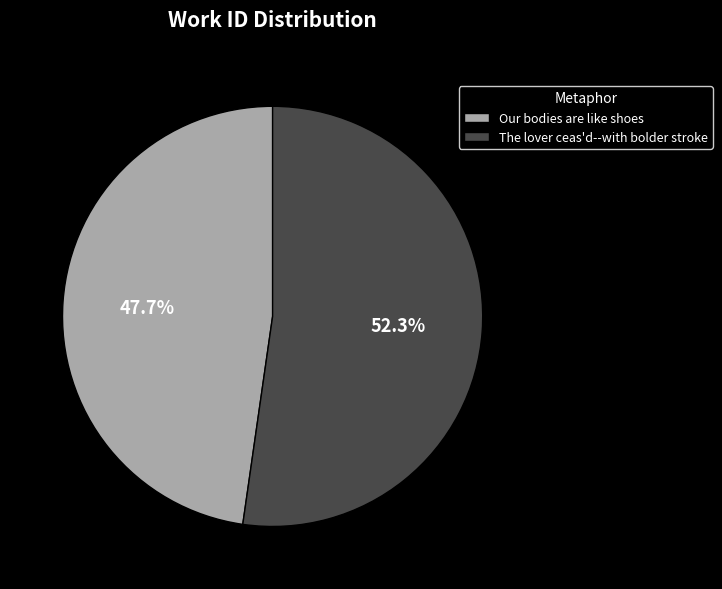

To the nearest percent, what portion does The lover ceas'd--with bolder stroke represent?

52%